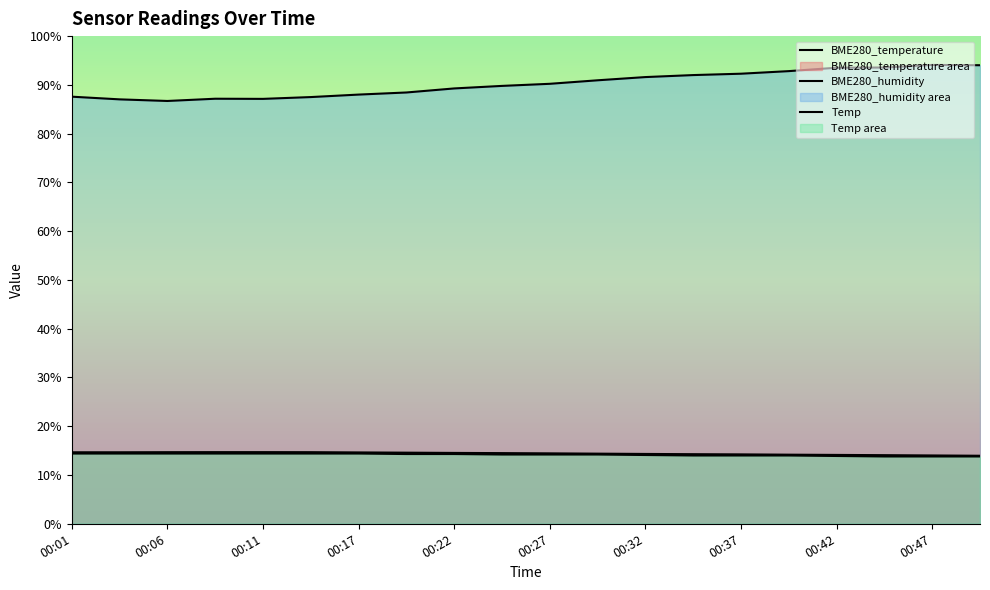

True or false: BME280_temperature and Temp intersect in this chart.

False